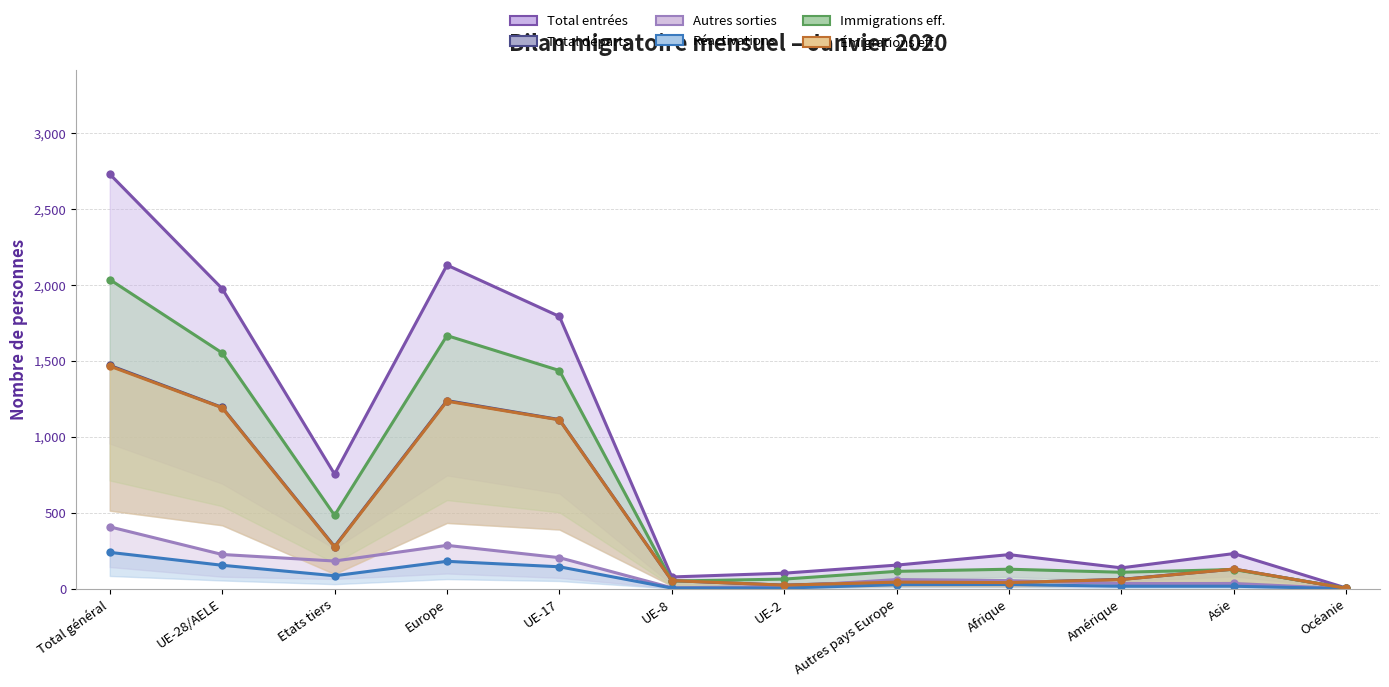

At which category does Immigrations eff. reach its first local peak?

Europe